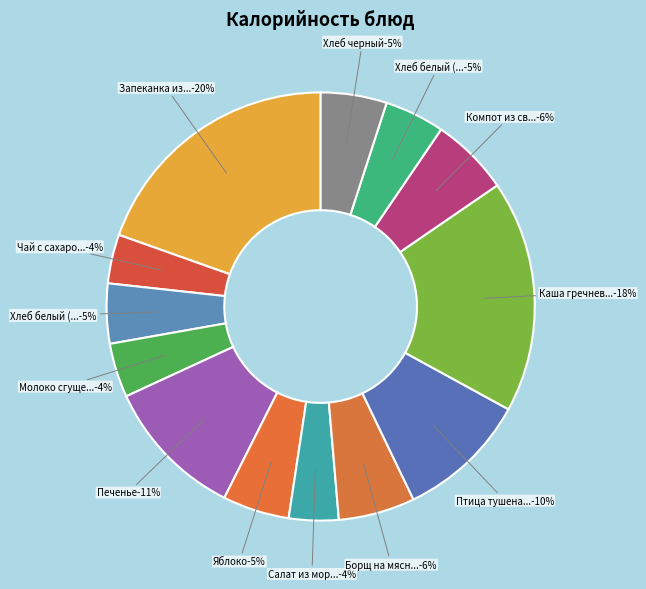

What is the smallest slice in the pie chart?

Чай с сахаром